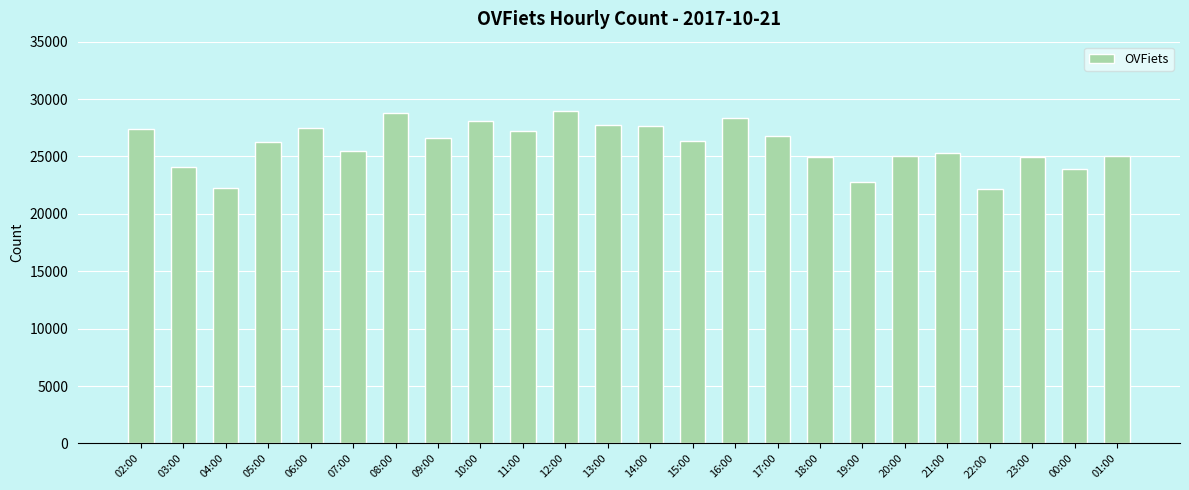

What is the sum of all values?

623385